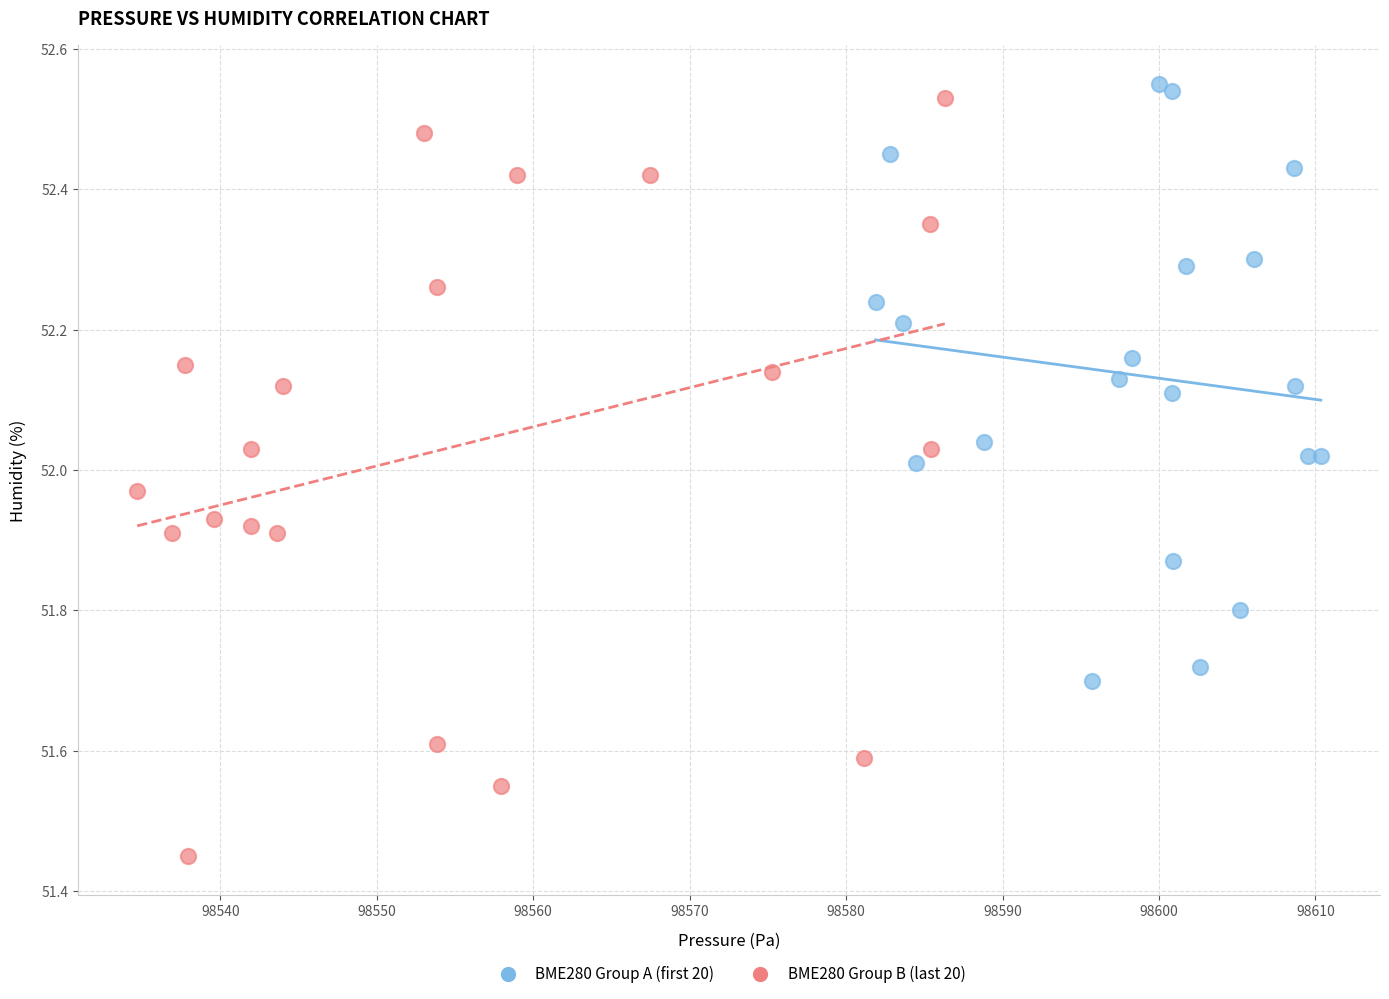

Which series contains the lowest Y value?

BME280 Group B (last 20)